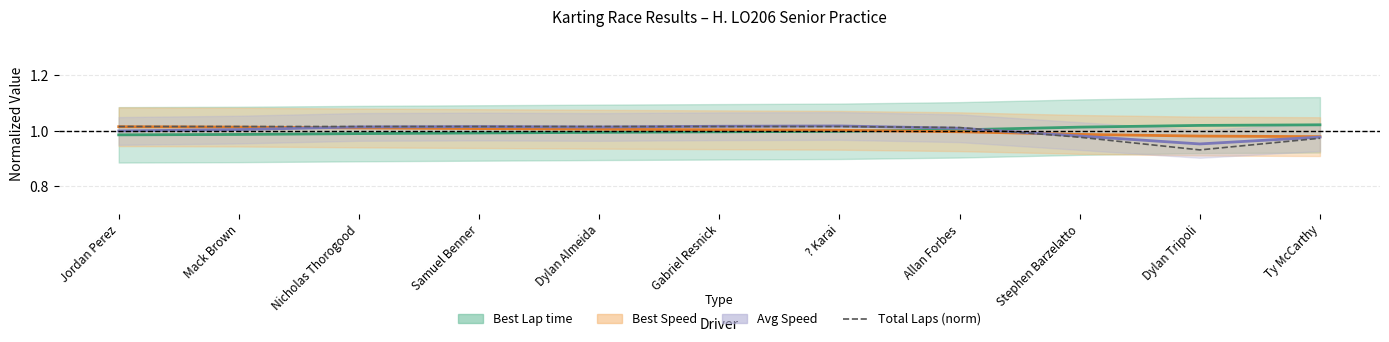

Which category has the lowest value across all series?

Dylan Tripoli